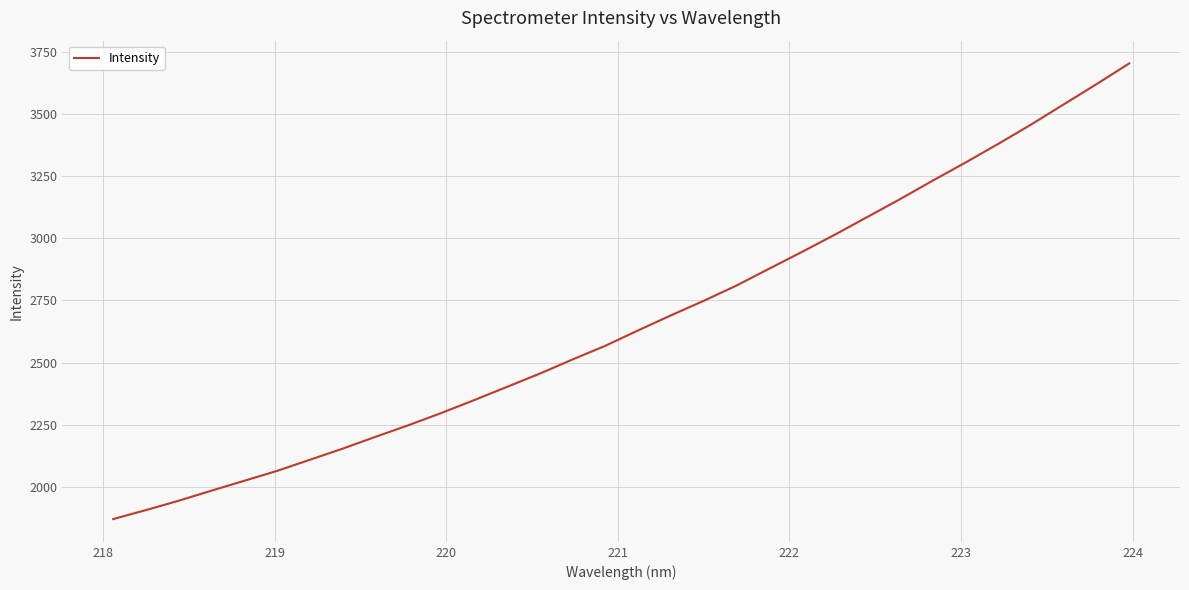

What is the smallest value displayed?

1870.1